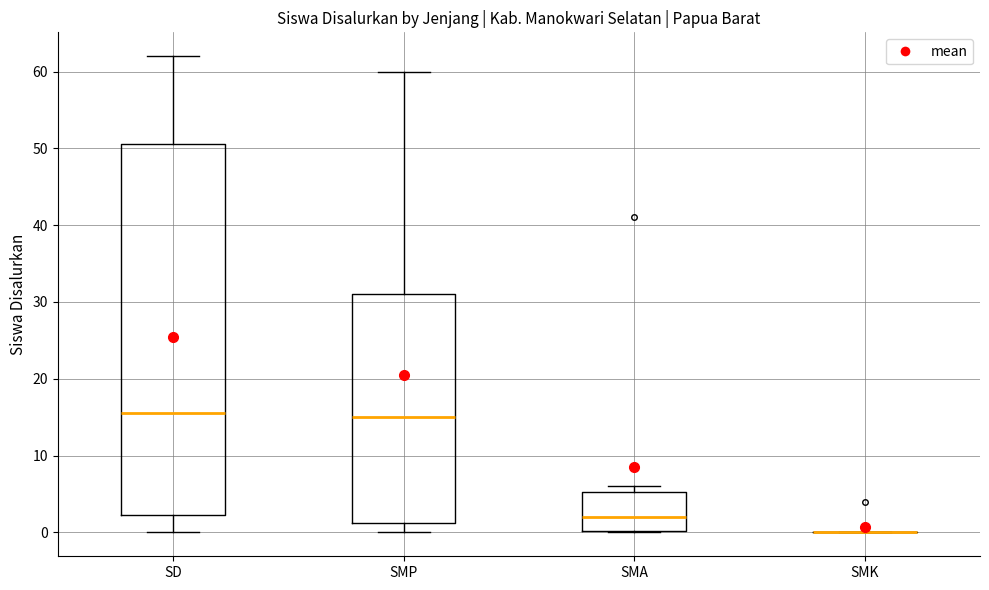

Reading left to right, transcribe this box plot: for each box, give where its median line is, the range the box spans, and where its two whiskers end, as read against the y-axis. The values are not printed on the chart, so give them approximately, as read against the axis.

SD: median 16, box 2 to 51, whiskers 0 to 62
SMP: median 15, box 1 to 31, whiskers 0 to 60
SMA: median 2, box 0 to 5, whiskers 0 to 6
SMK: box collapsed to a line at 0, whiskers 0 to 0